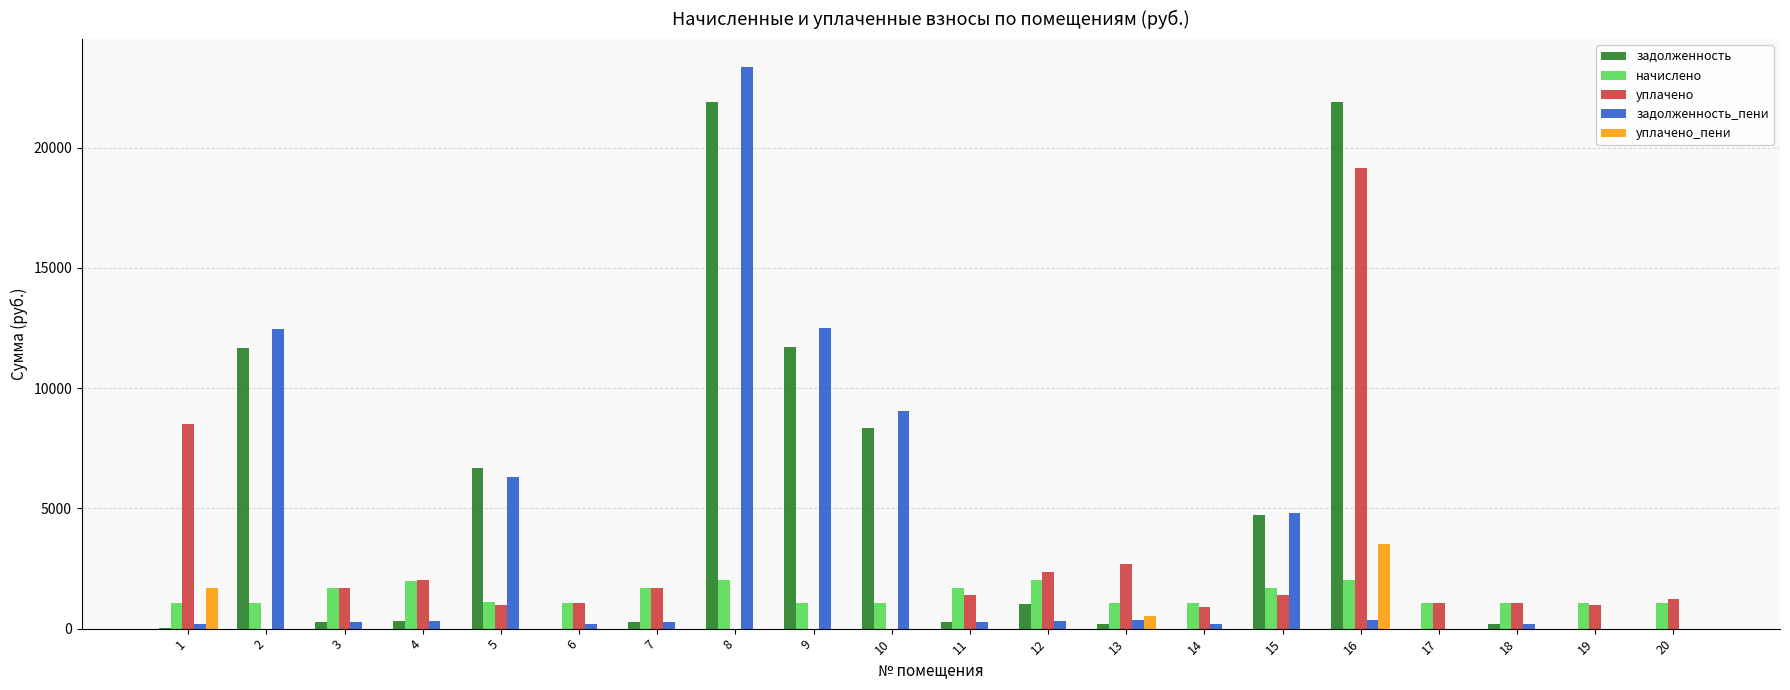

Is the value of уплачено at 20 greater than the value of начислено at 8?

No